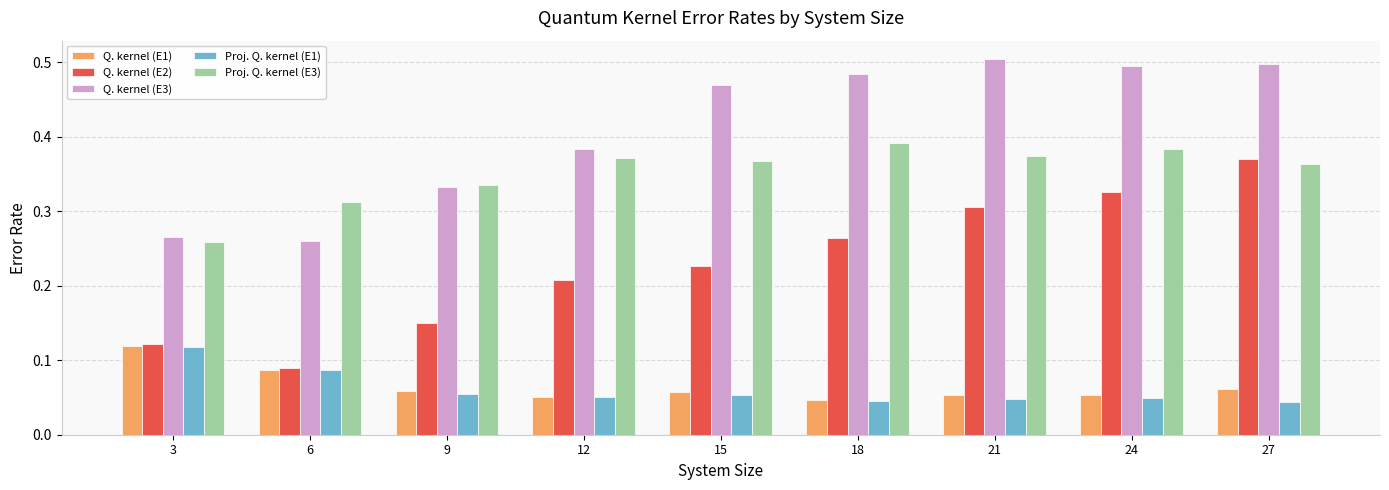

The Q. kernel (E2) series shows 0.3 at 21. True or false?

True